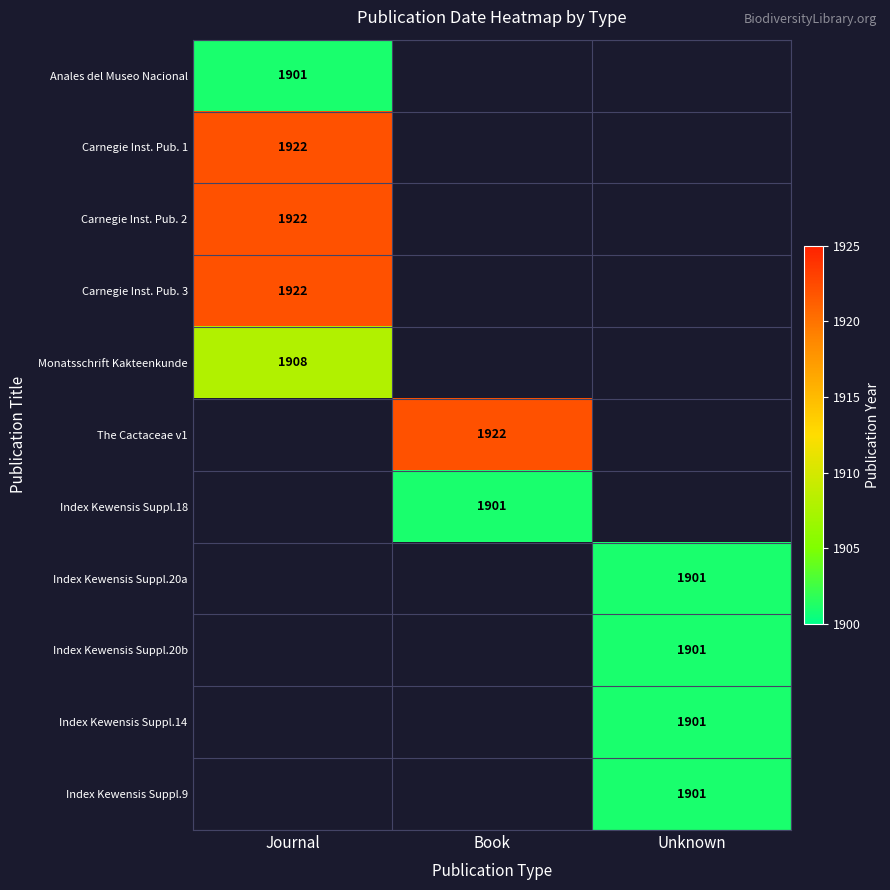

The Anales del Museo Nacional series shows 3267 at Journal. True or false?

False